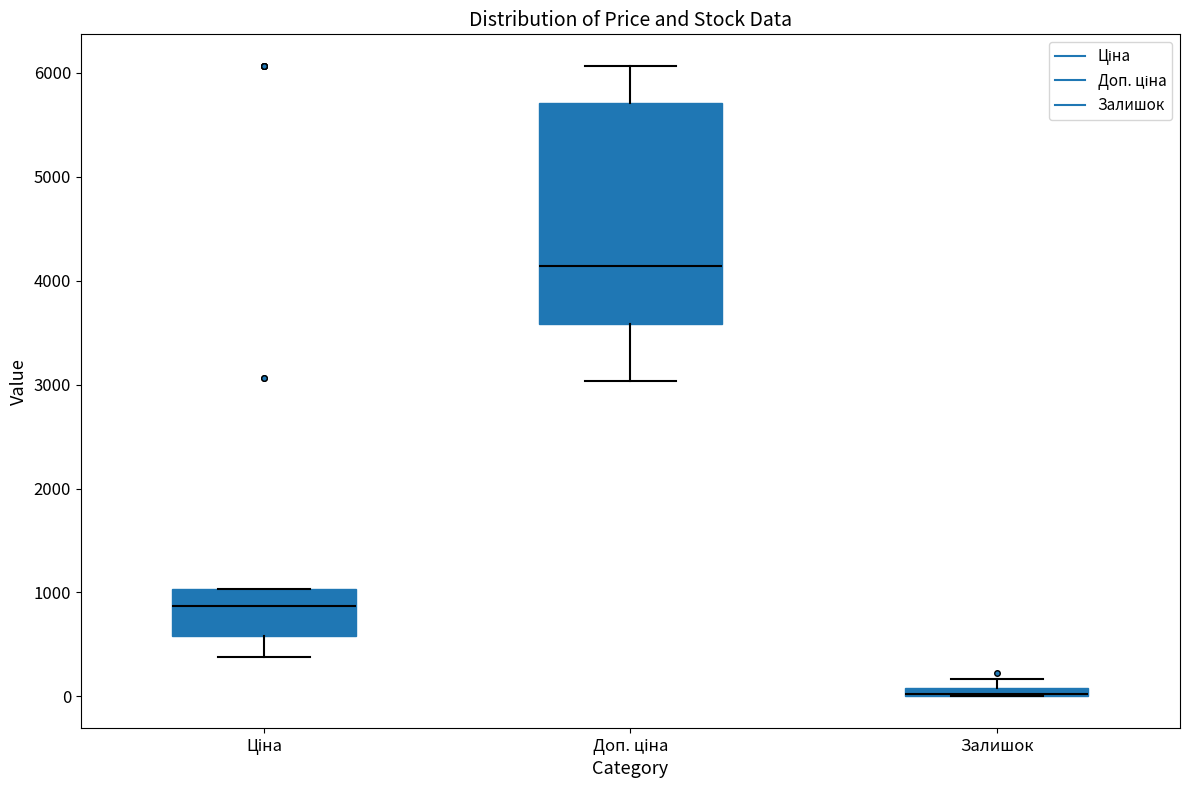

Where does the upper whisker of the box for Доп. ціна end on the y-axis? The values are not printed on the chart, so give them approximately, as read against the axis.

6100